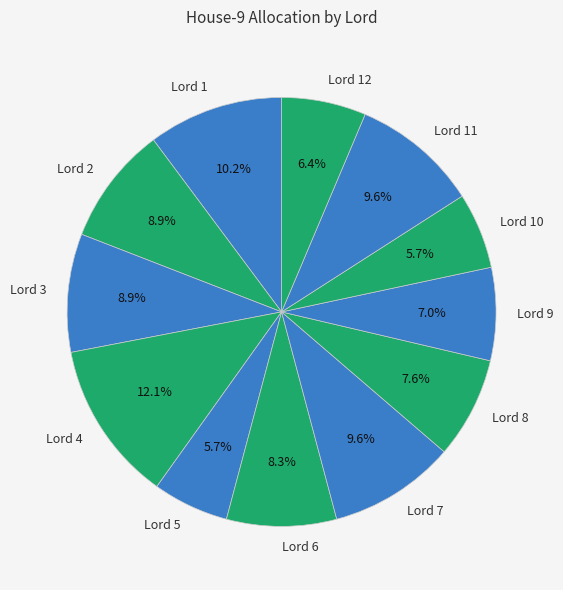

Do Lord 1 and Lord 6 together represent more than half of the pie?

No